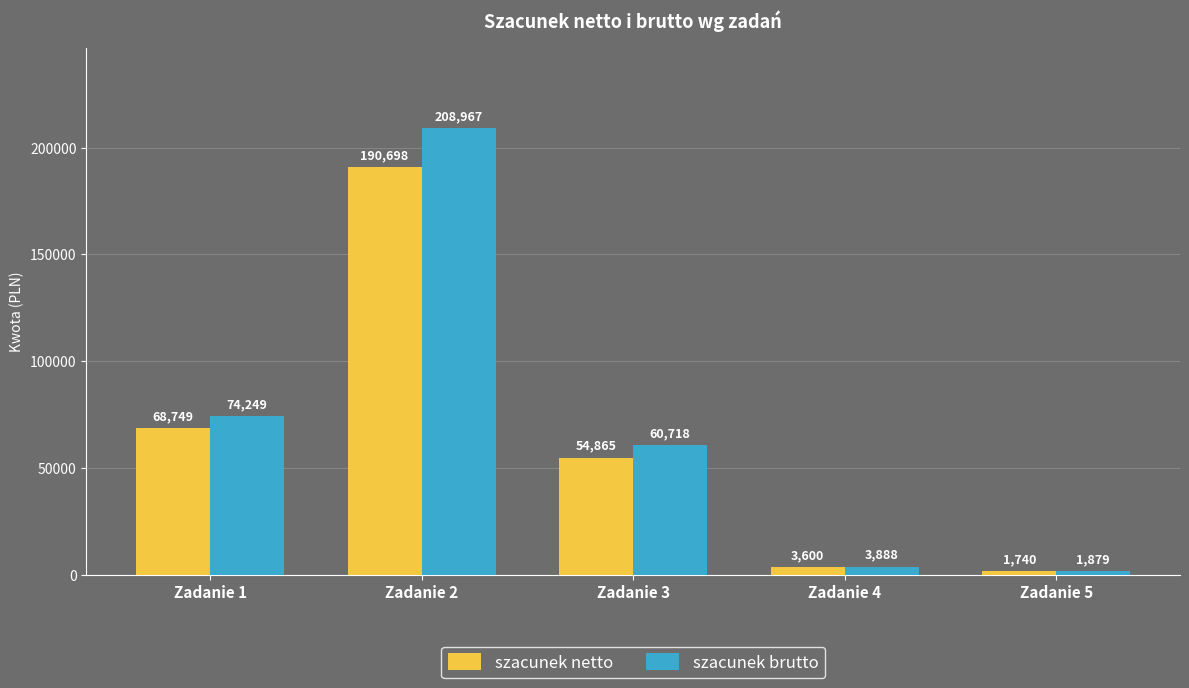

How many bars are there in total?

10